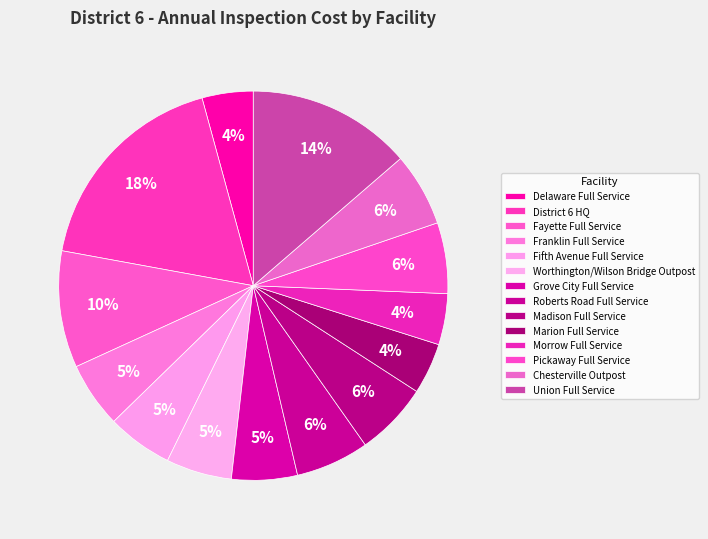

To the nearest percent, what is the difference between the largest and smallest slice percentages?

14%